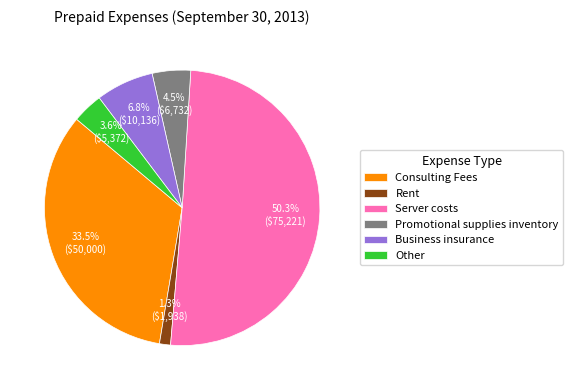

Does Consulting Fees account for over 50% of the chart?

No